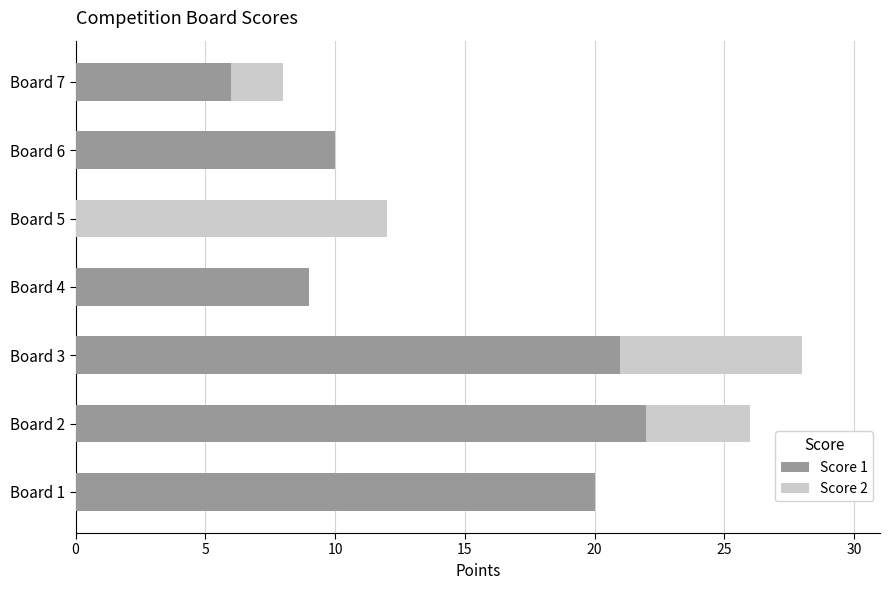

The value of Score 1 at Board 2 is 22. True or false?

True